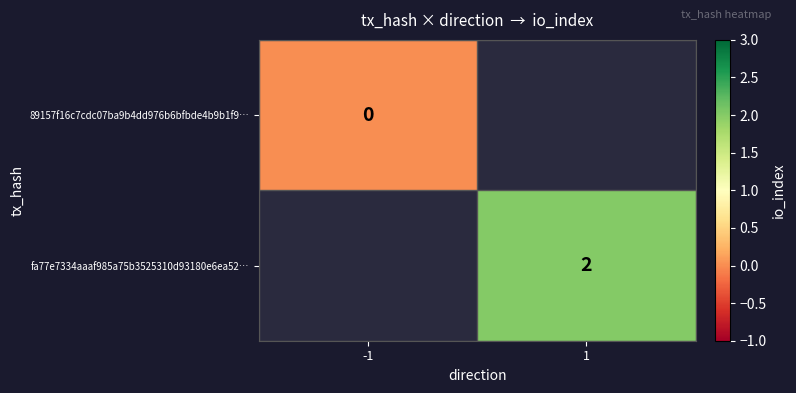

Between -1 and 1, which is larger?

1